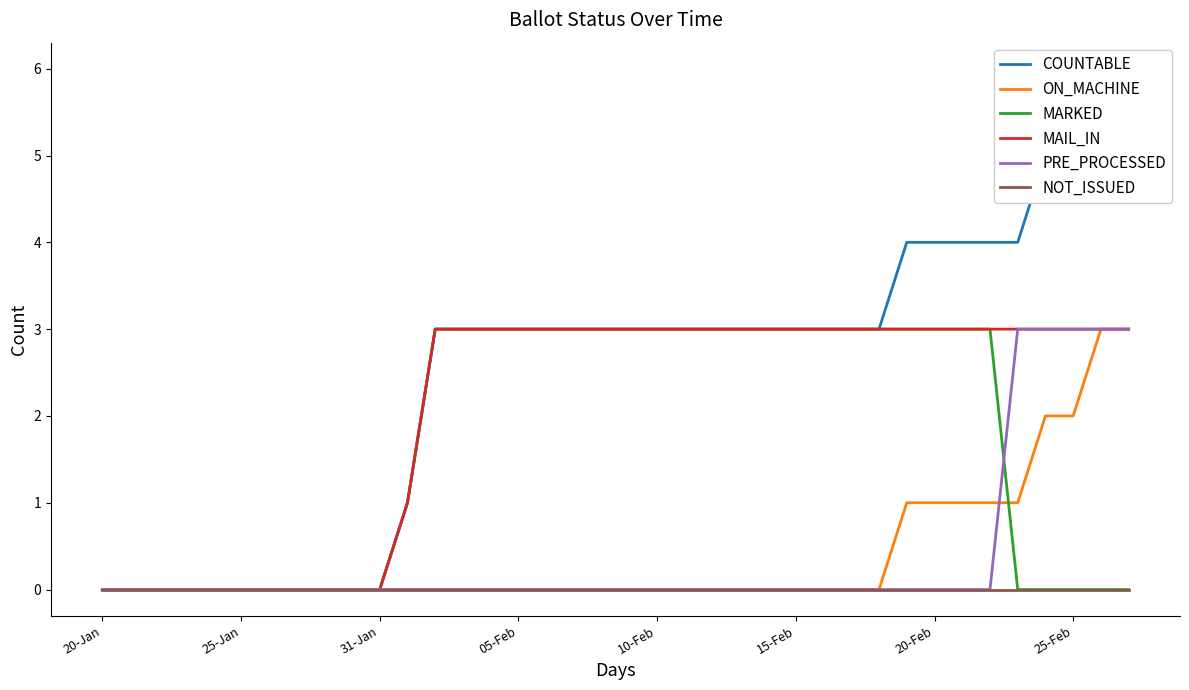

What is the sum of the MARKED values at 16 and 24?

6